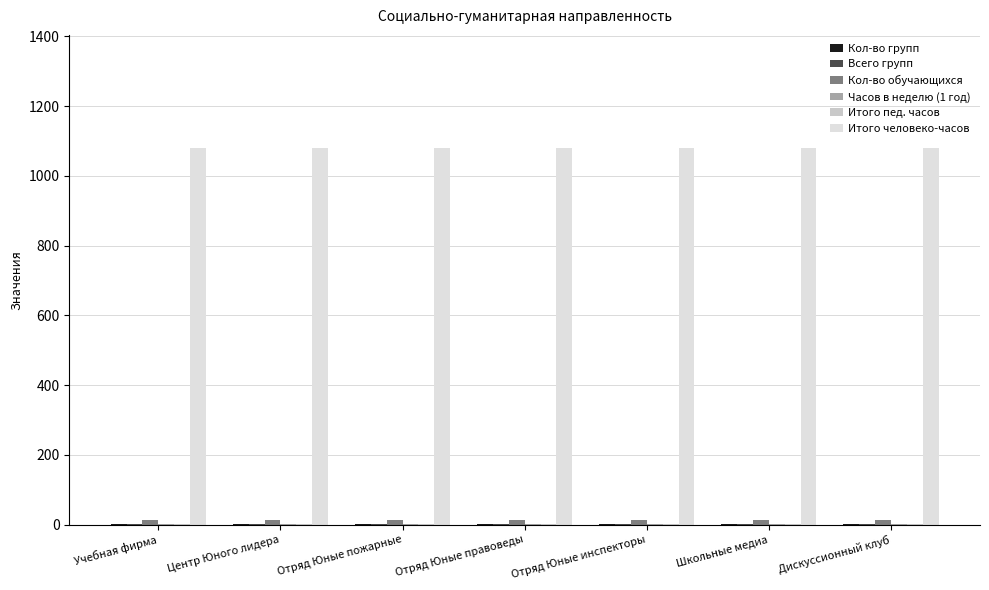

How many series are shown in this chart?

6